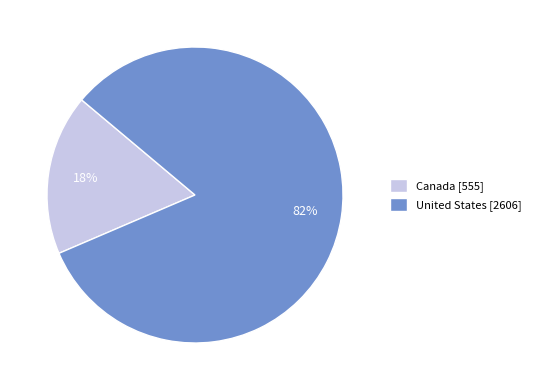

What is the smallest slice in the pie chart?

Canada